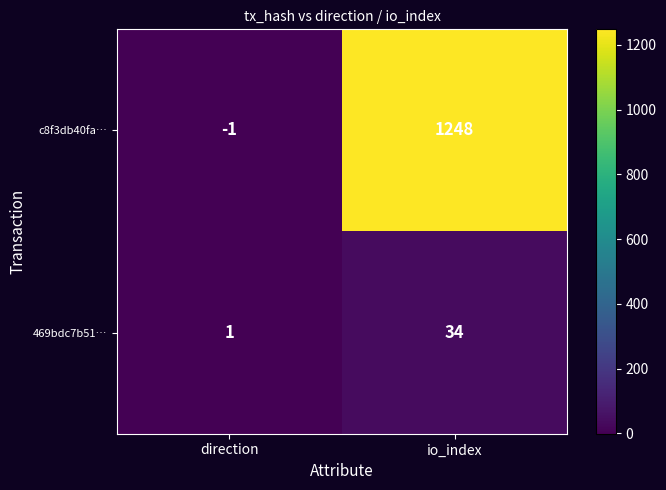

Which series has the largest total across all categories?

c8f3db40fa…